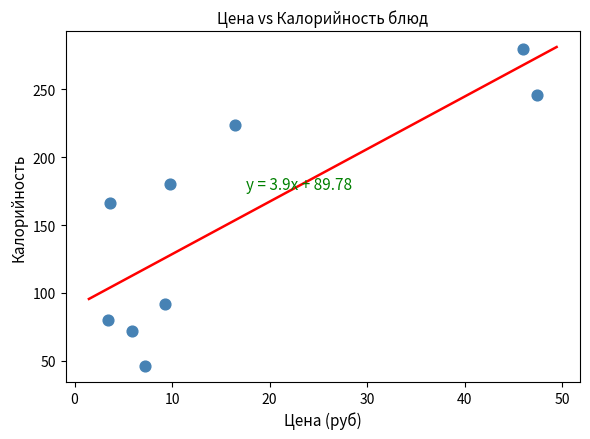

What is the average Y value?

154